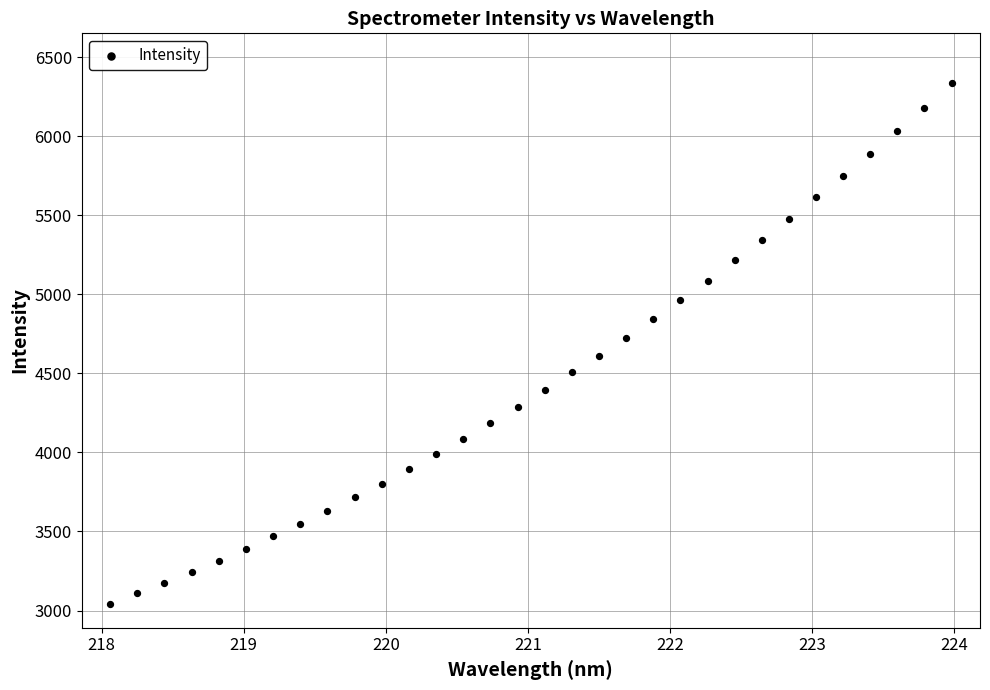

What is the range of X values (max minus min)?

5.9